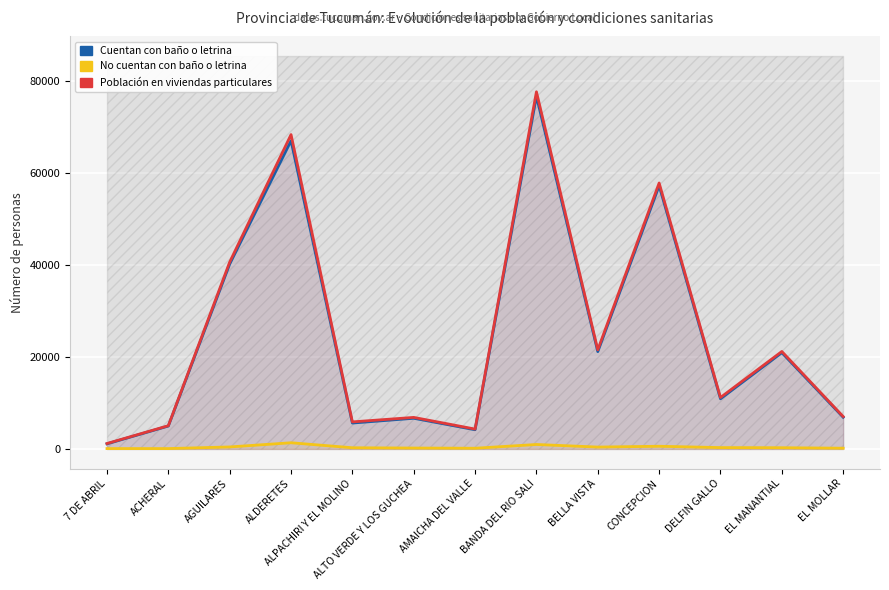

Is the value of No cuentan con baño o letrina at ALPACHIRI Y EL MOLINO greater than the value of Cuentan con baño o letrina at ALPACHIRI Y EL MOLINO?

No